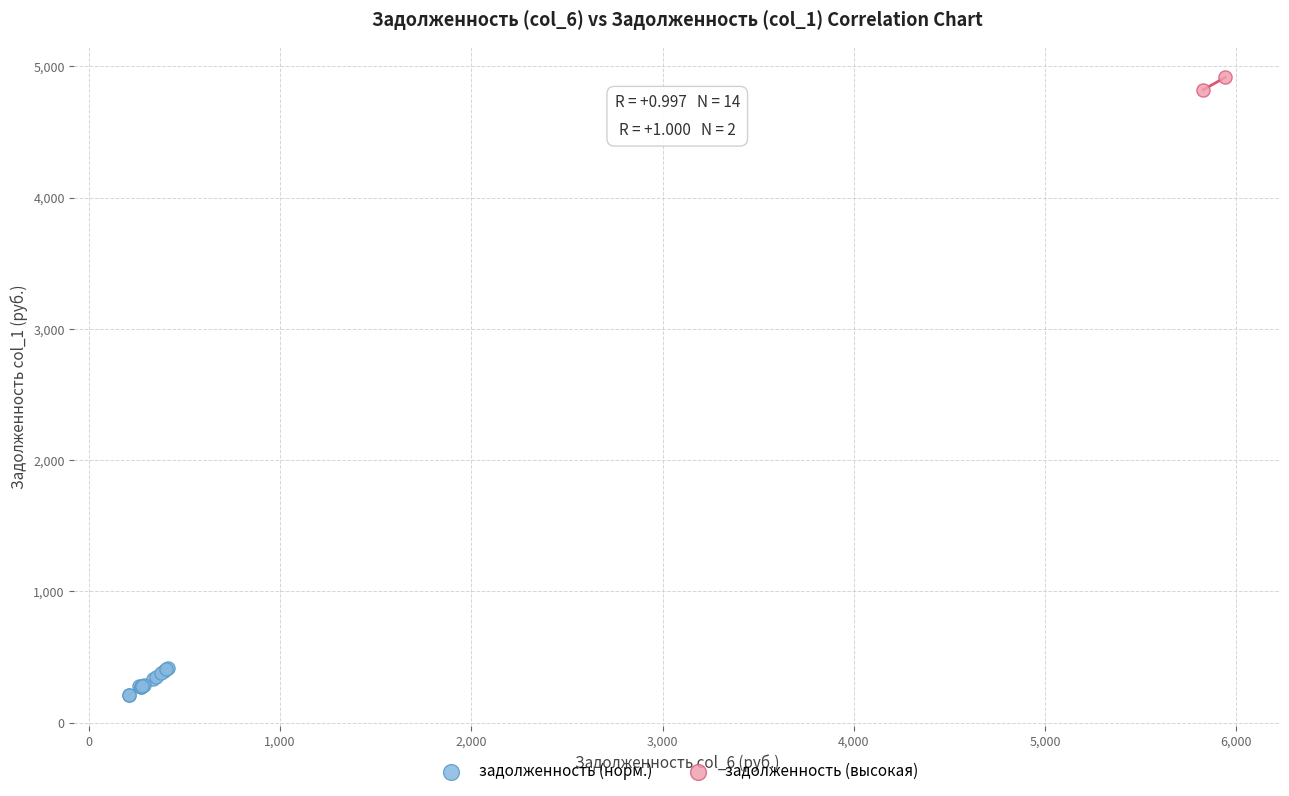

What are all the series names shown in the legend?

задолженность (норм.), задолженность (высокая)